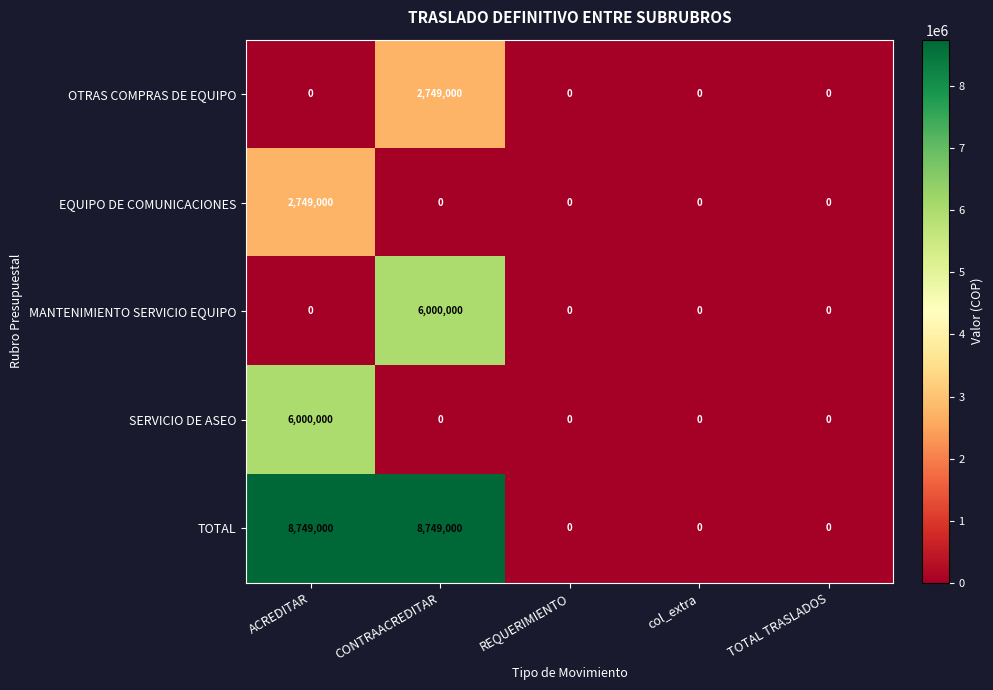

Reading left to right, list all the values displayed in this chart.

OTRAS COMPRAS DE EQUIPO: ACREDITAR=0	CONTRAACREDITAR=2749000	REQUERIMIENTO=0	col_extra=0	TOTAL TRASLADOS=0
EQUIPO DE COMUNICACIONES: ACREDITAR=2749000	CONTRAACREDITAR=0	REQUERIMIENTO=0	col_extra=0	TOTAL TRASLADOS=0
MANTENIMIENTO SERVICIO EQUIPO: ACREDITAR=0	CONTRAACREDITAR=6000000	REQUERIMIENTO=0	col_extra=0	TOTAL TRASLADOS=0
SERVICIO DE ASEO: ACREDITAR=6000000	CONTRAACREDITAR=0	REQUERIMIENTO=0	col_extra=0	TOTAL TRASLADOS=0
TOTAL: ACREDITAR=8749000	CONTRAACREDITAR=8749000	REQUERIMIENTO=0	col_extra=0	TOTAL TRASLADOS=0